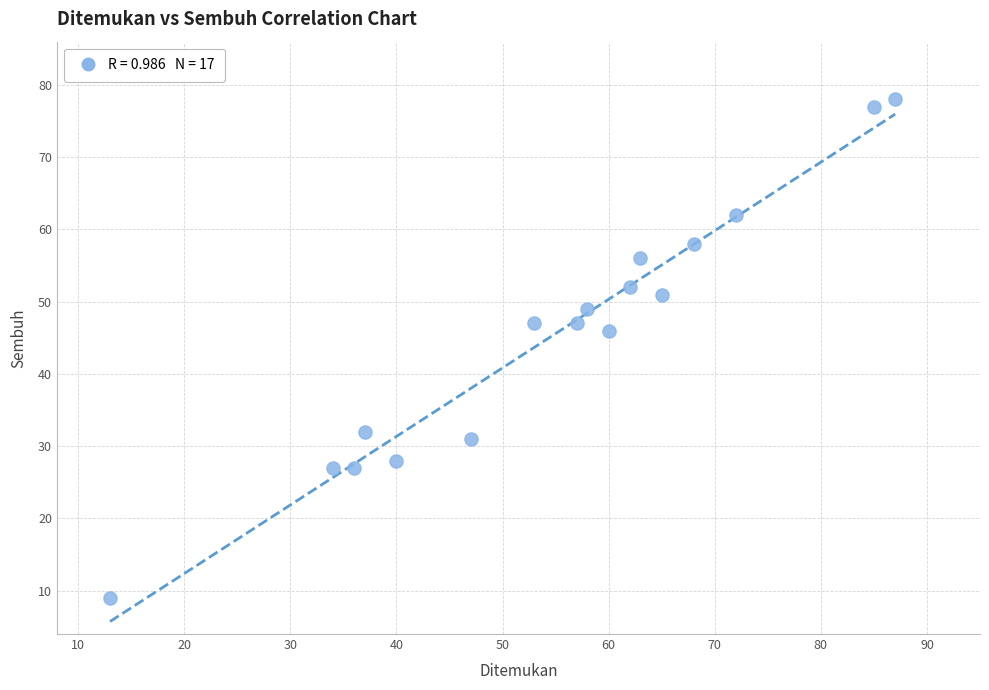

What Y value in the scatter plot is closest to 43?

46